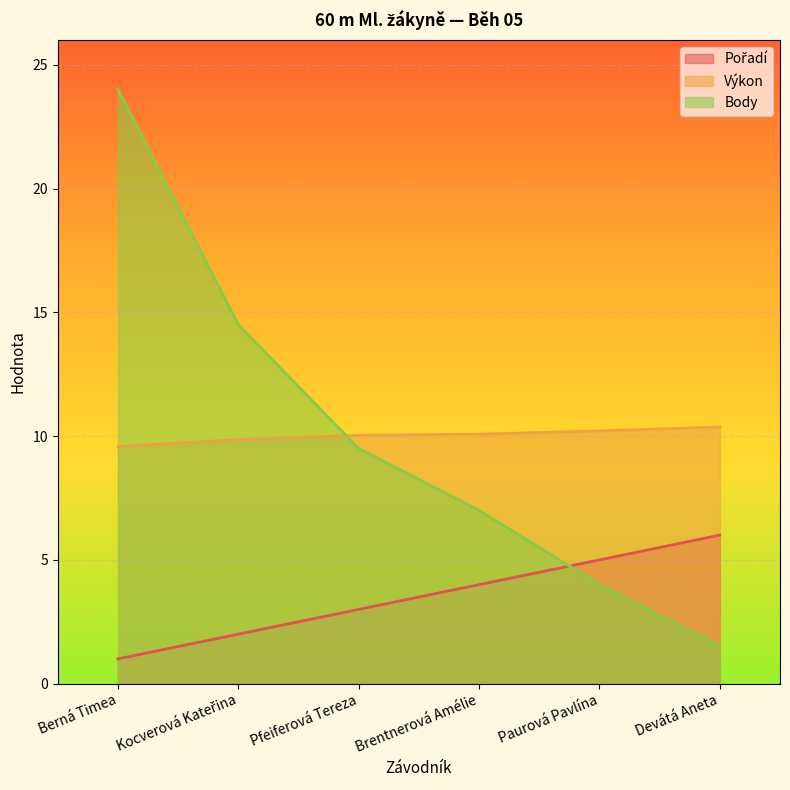

The value of Pořadí at Paurová Pavlína is 5.0. True or false?

True